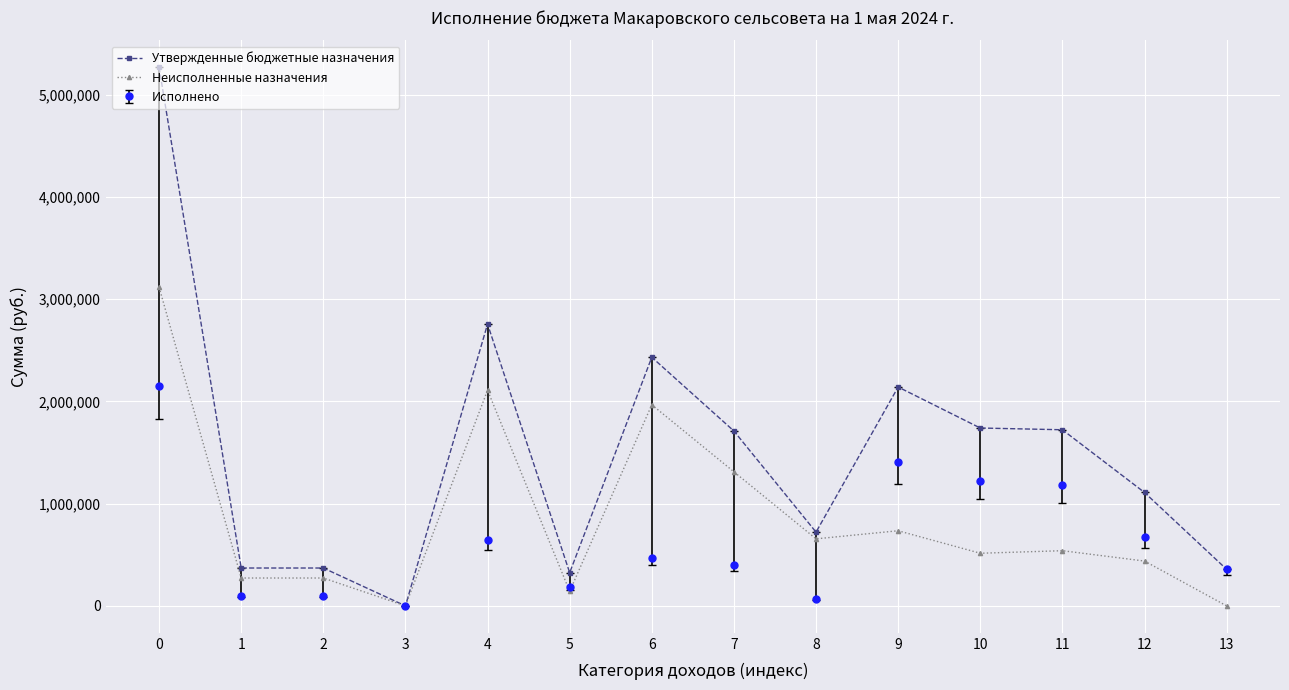

What is the average value of the Неисполненные назначения series?

862348.7